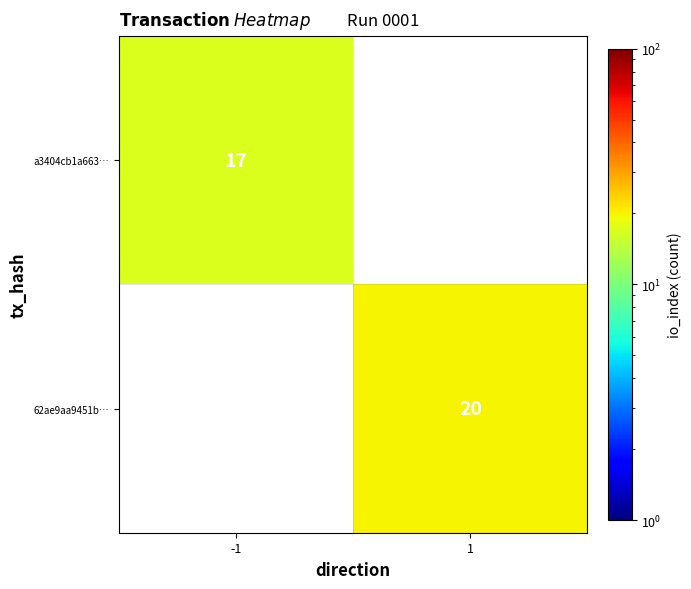

The value of 62ae9aa9451b… at 1 is 13. True or false?

False